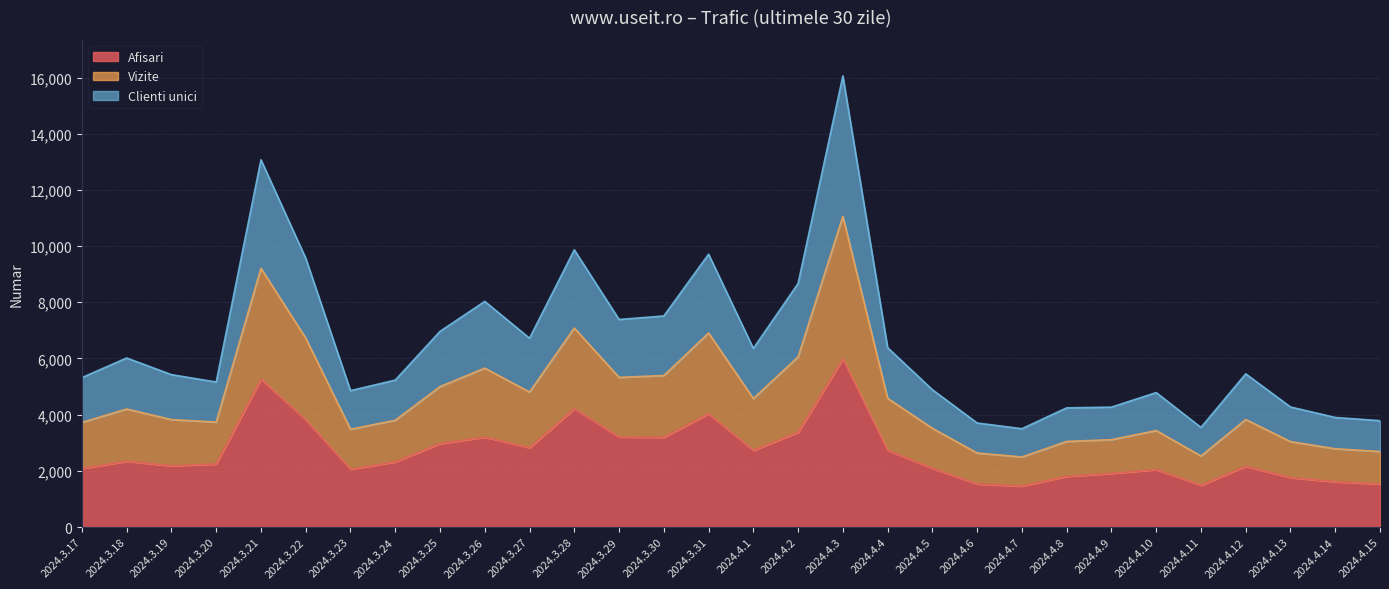

What position from the left is 2024.4.13?

28